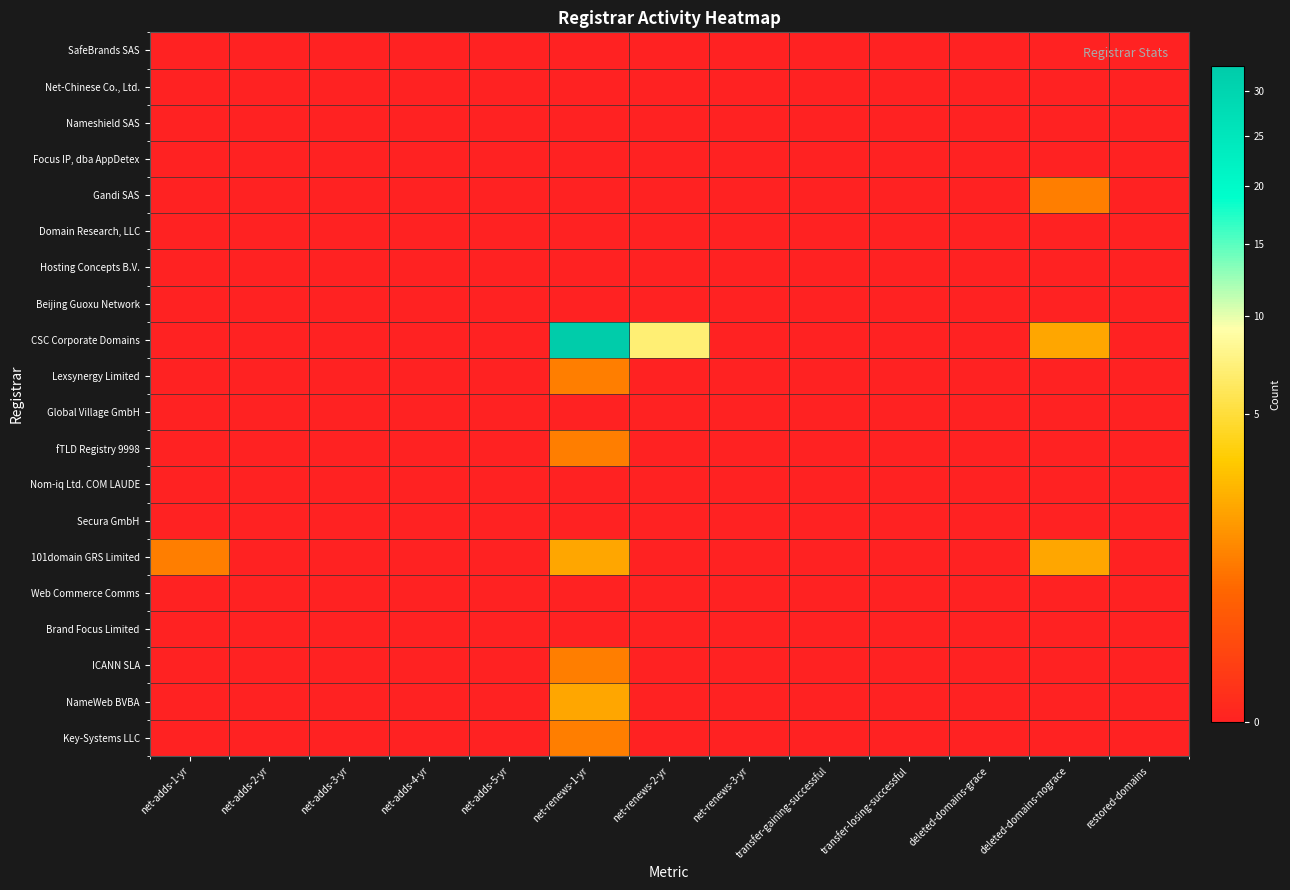

How many series are shown in this chart?

20